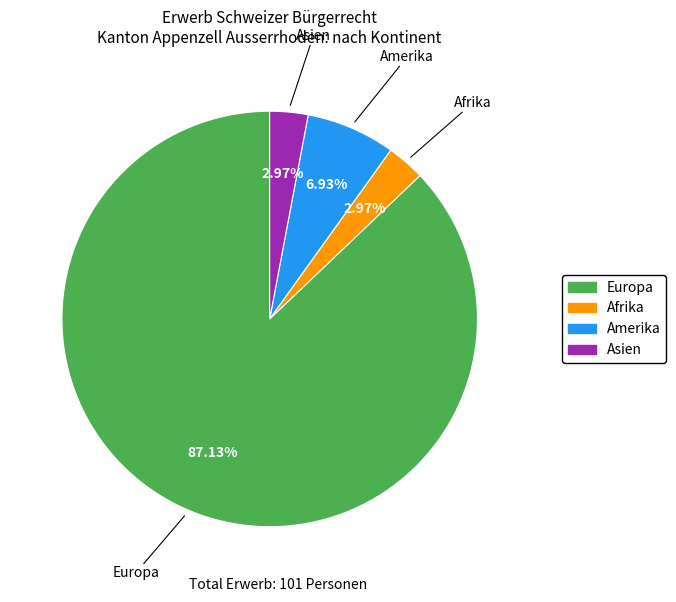

Does Afrika account for over 50% of the chart?

No